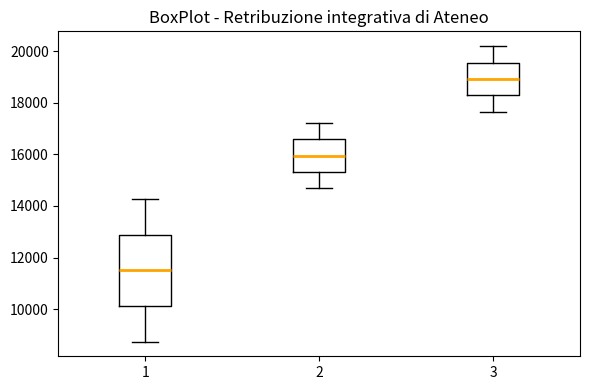

Reading left to right, read every box against the y-axis: the position of its median line, the range the box covers, and the ends of its whiskers. The values are not printed on the chart, so give them approximately, as read against the axis.

1: median 11600, box 10200 to 12800, whiskers 8800 to 14200
2: median 16000, box 15400 to 16600, whiskers 14600 to 17200
3: median 19000, box 18200 to 19600, whiskers 17600 to 20200